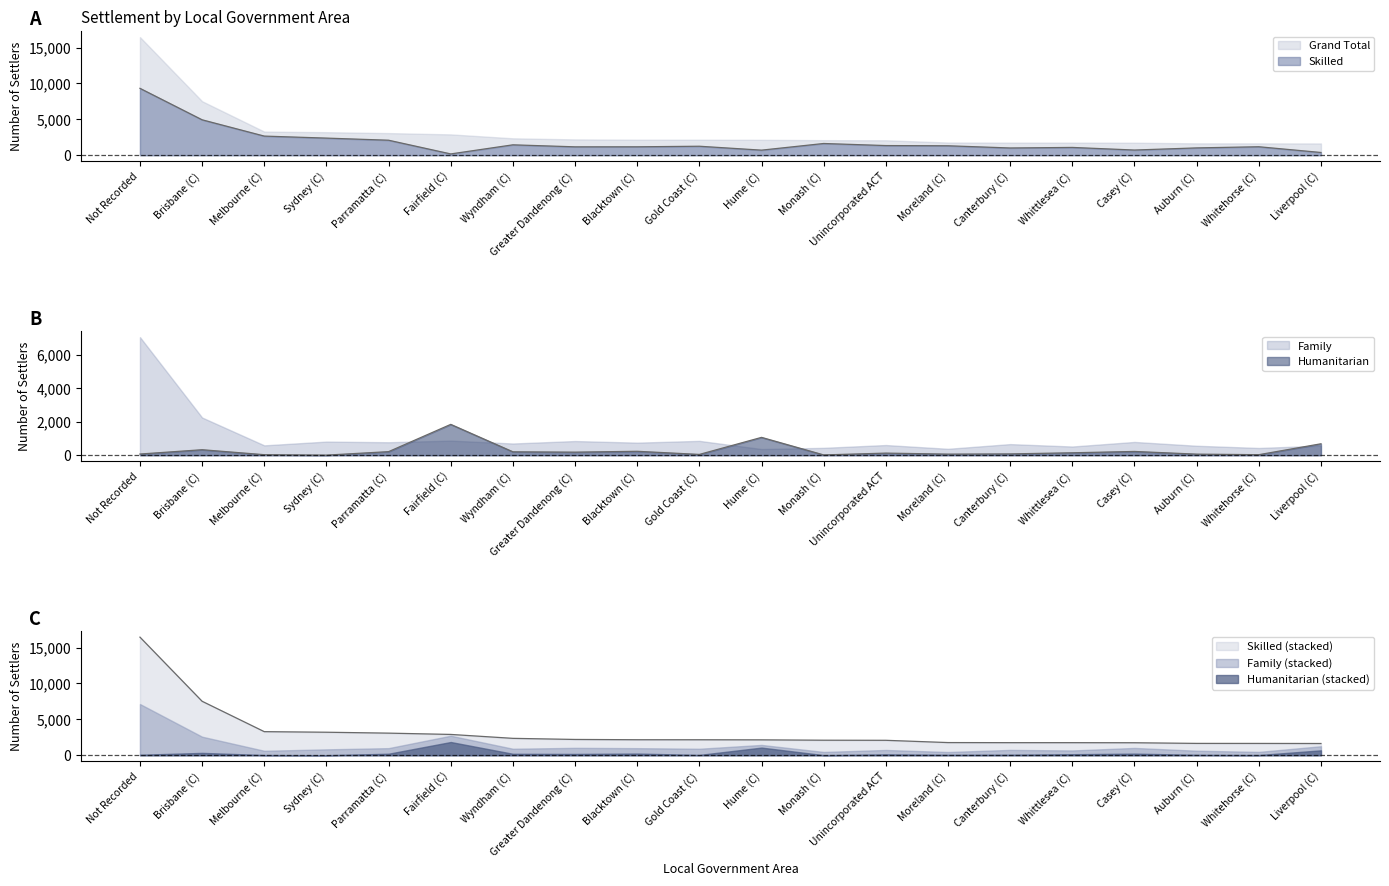

What position from the left is Gold Coast (C)?

10